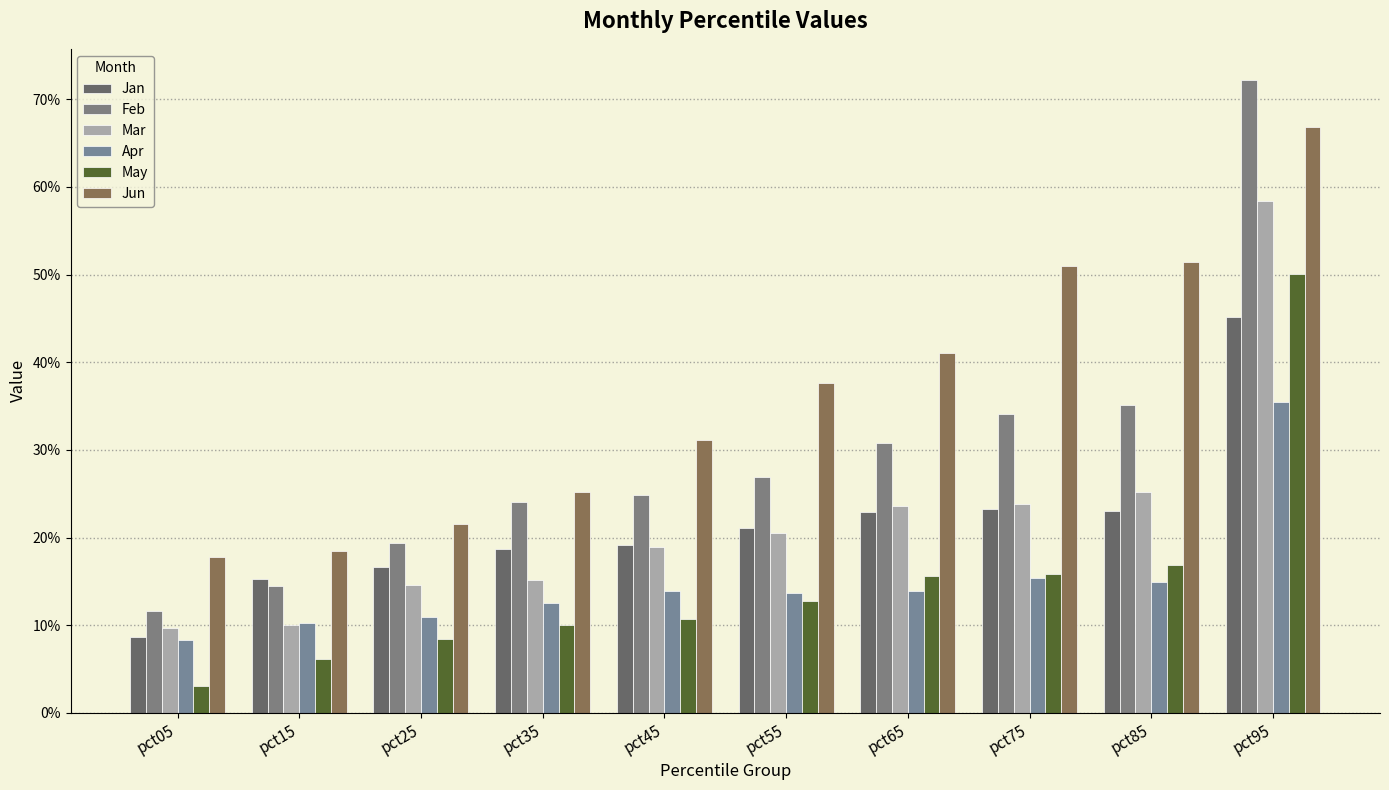

What is the total value across all series at pct85?

1.7